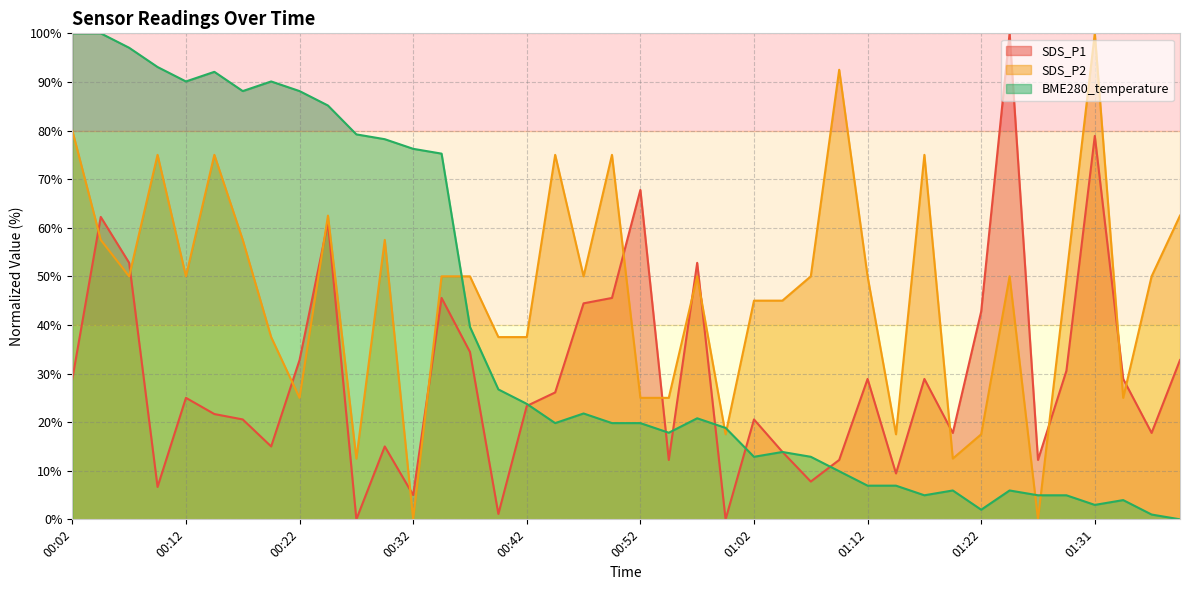

What is the approximate value of SDS_P2 at 00:39?

37.5